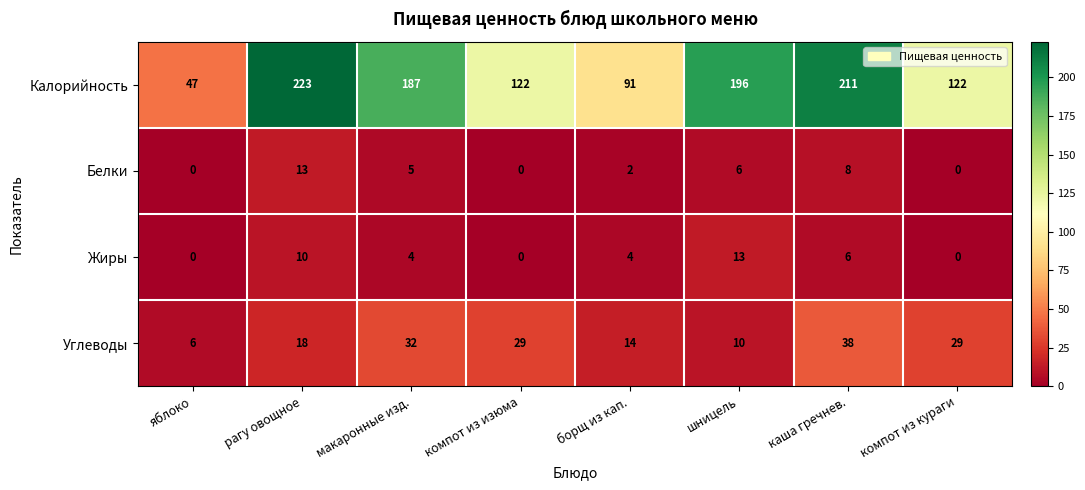

What is the sum of all Калорийность values?

1199